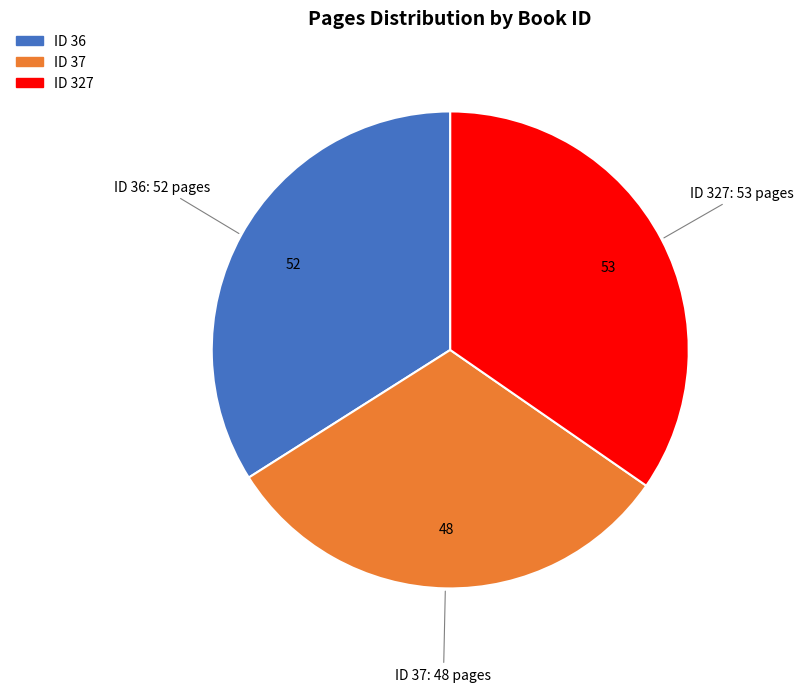

Which category has the biggest portion of the pie?

ID 327